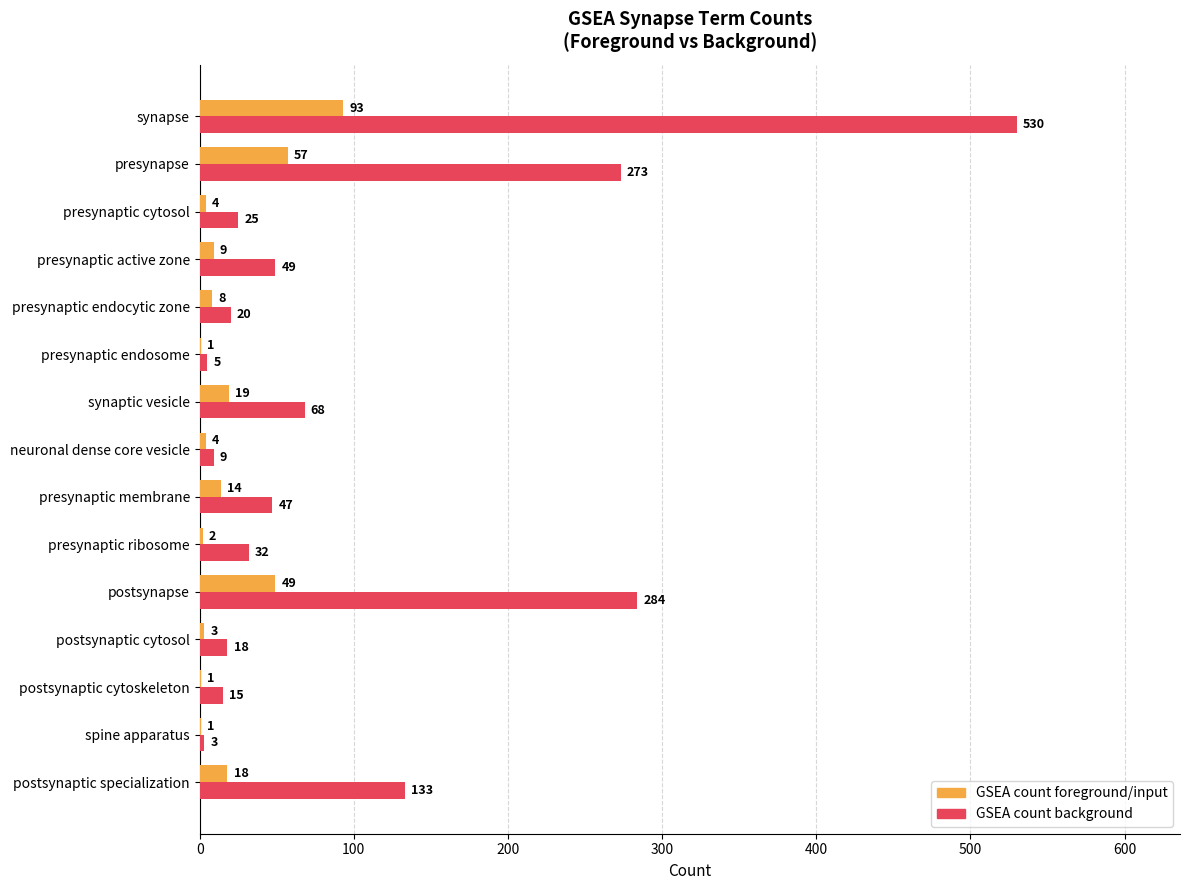

What are all the series names shown in the legend?

GSEA count foreground/input, GSEA count background